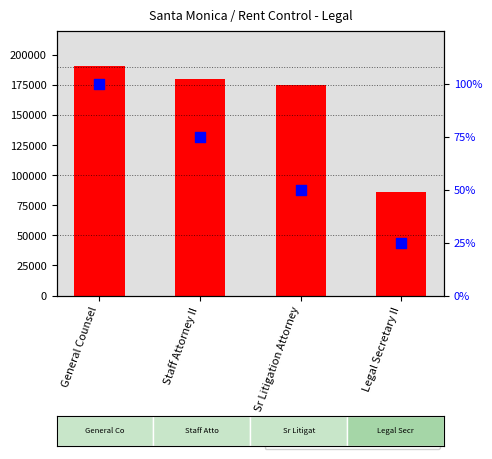

Which series contains the highest Y value?

Total Wages